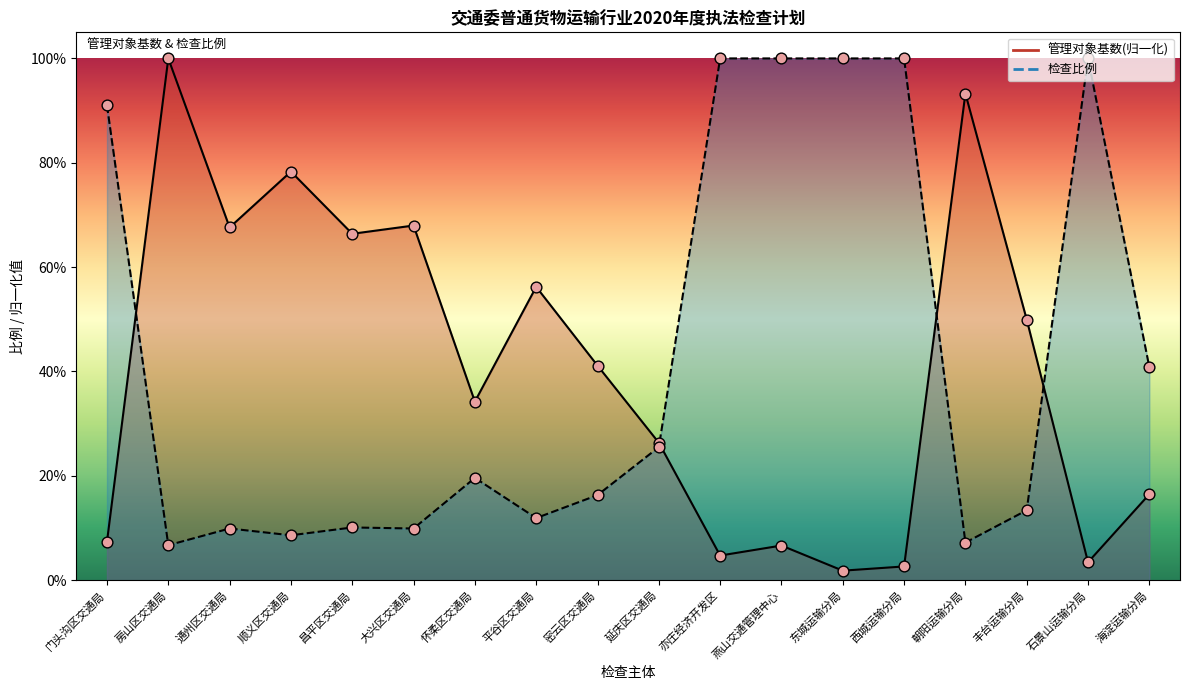

Which series reaches the minimum Y coordinate?

管理对象基数